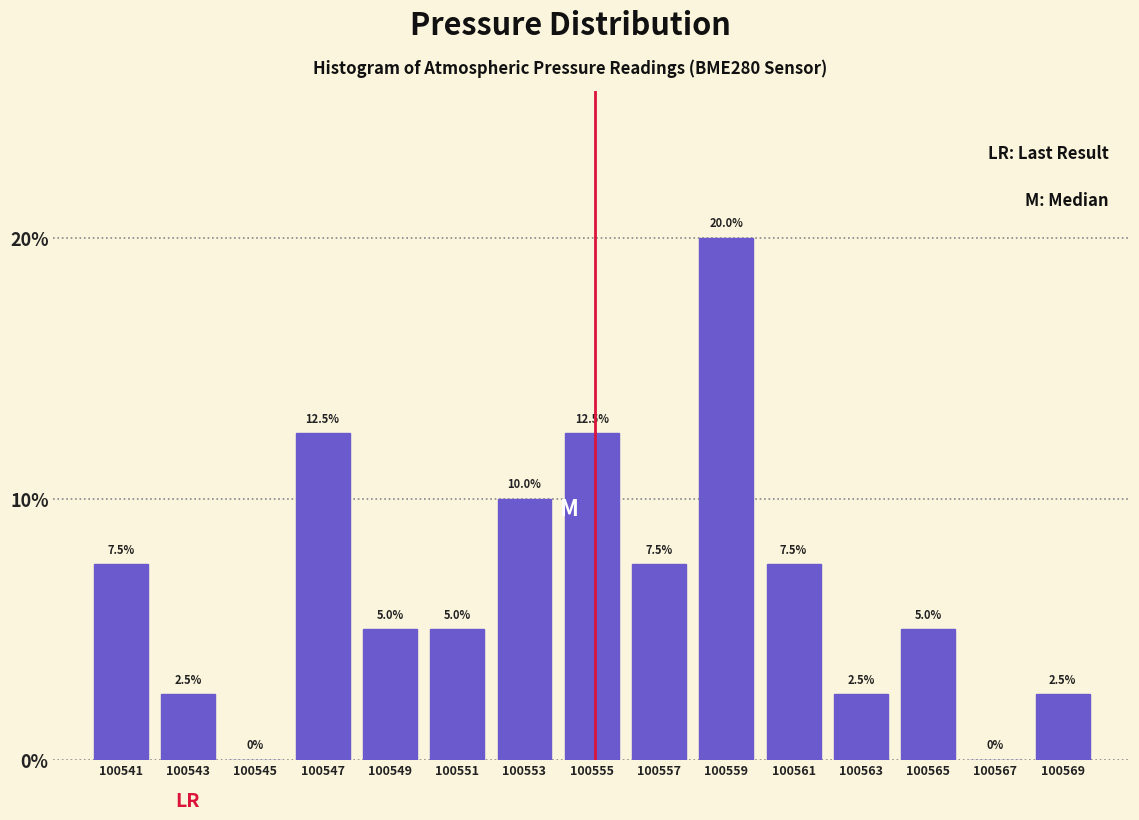

Over which range of the x-axis is the bar tallest?

100558 to 100560